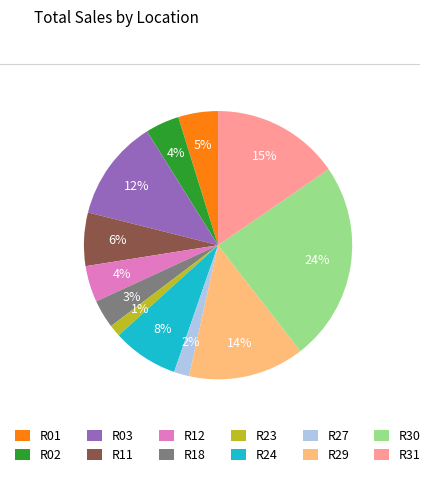

Approximately how many times larger is the value at R02 compared to R24?

0.5